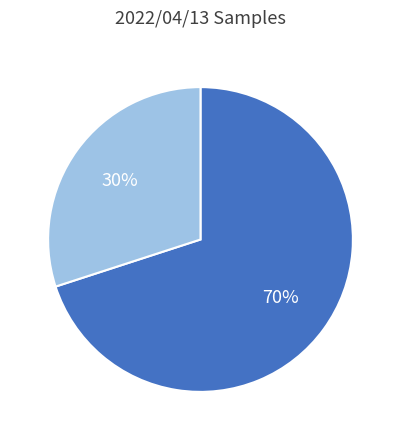

Count the number of slices in the pie.

2